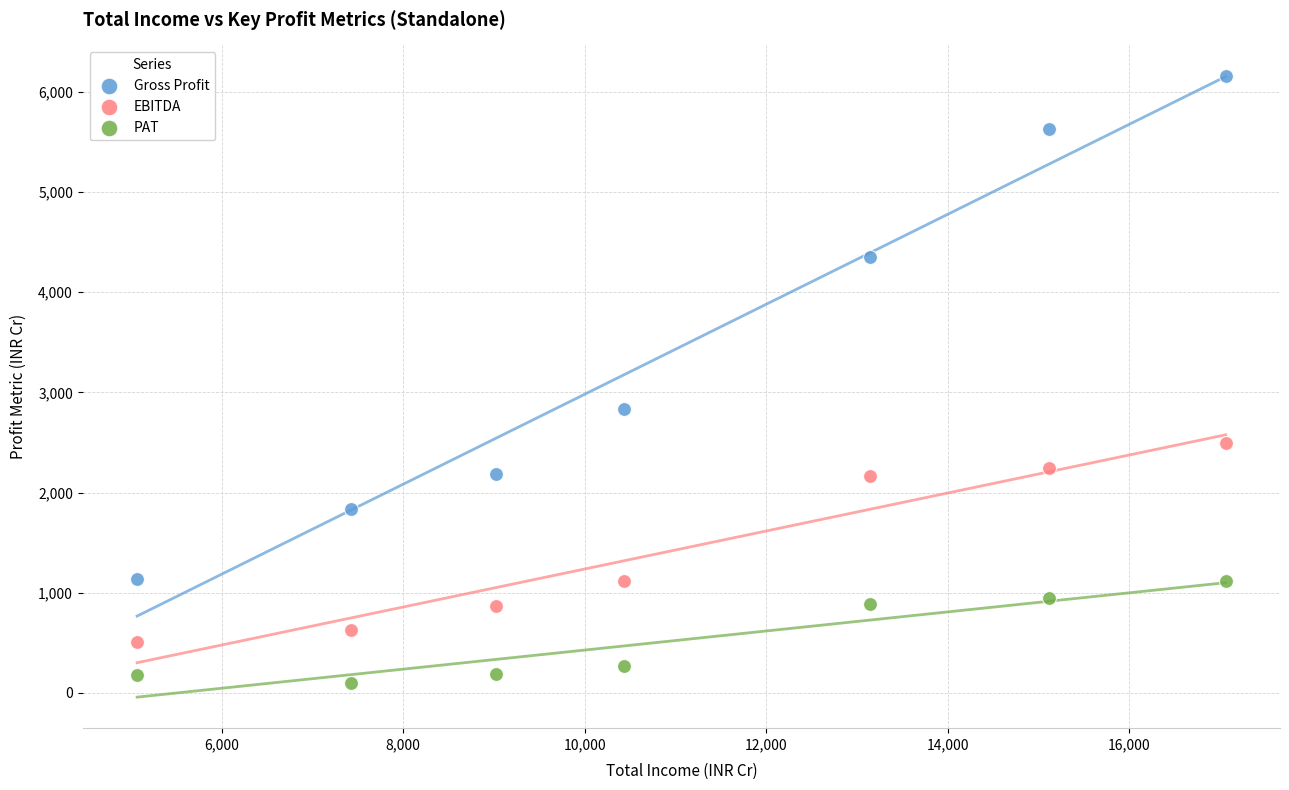

What are all the series names shown in the legend?

Gross Profit, EBITDA, PAT